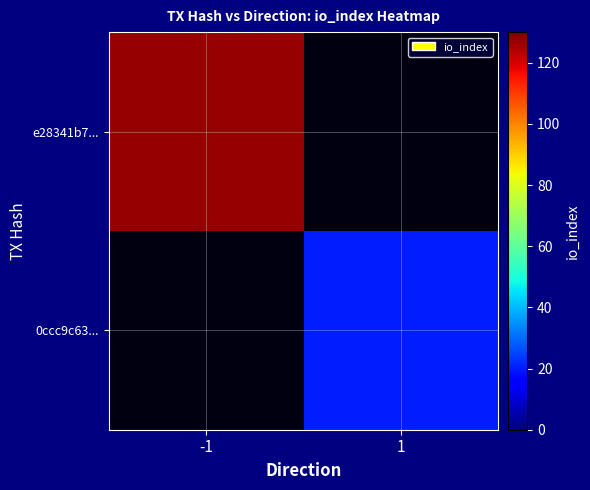

At how many categories does at least one series exceed 36?

1